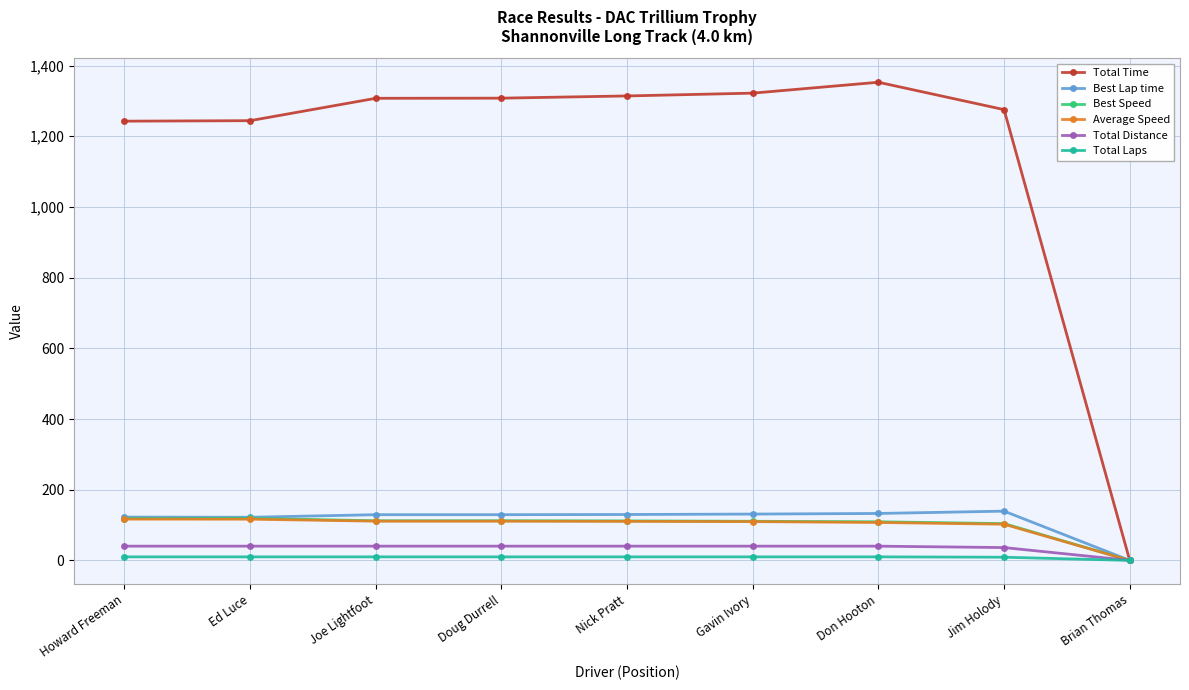

The value of Average Speed at Gavin Ivory is 109.7. True or false?

True